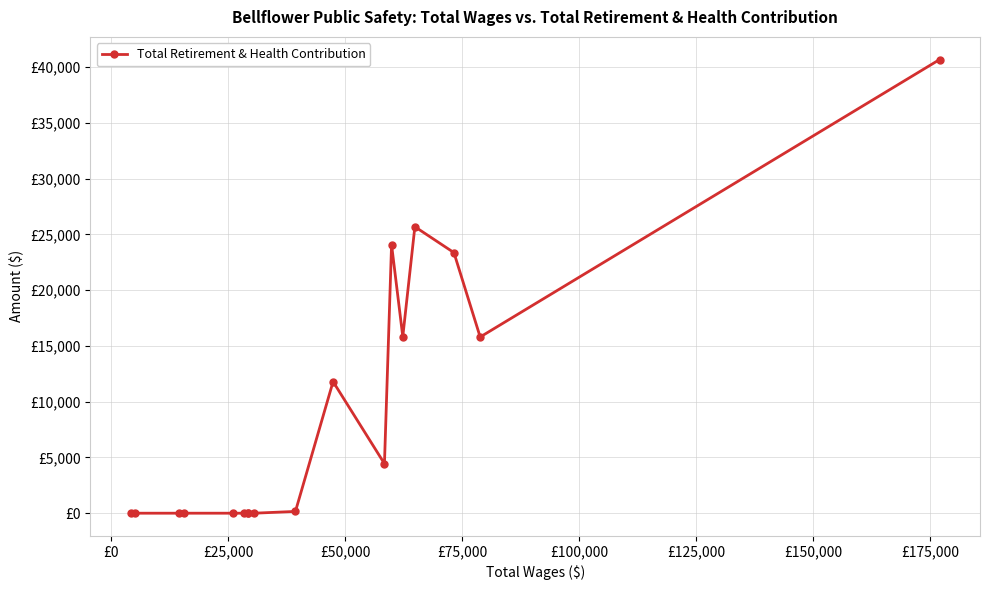

Is this an area chart (filled region under the line)?

No